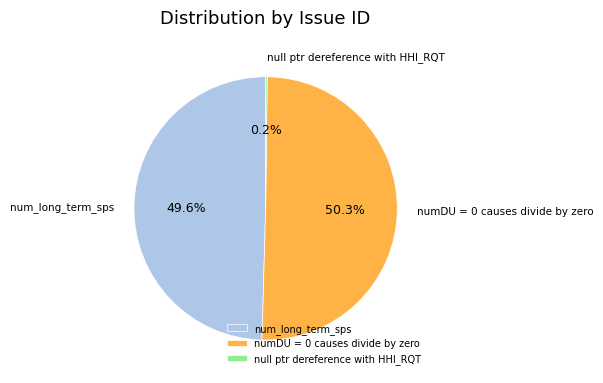

Which category accounts for the majority?

numDU = 0 causes divide by zero